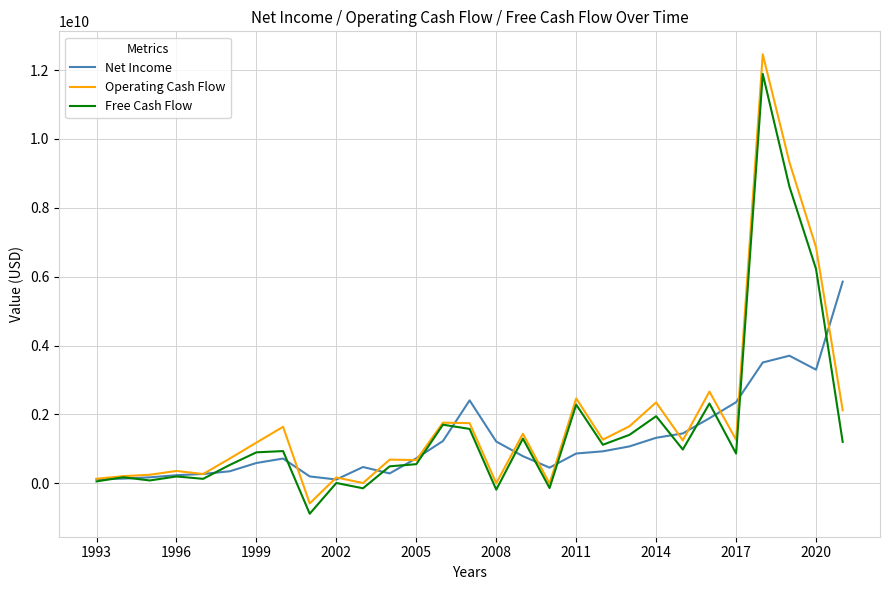

What is the smallest value displayed?

-885000000